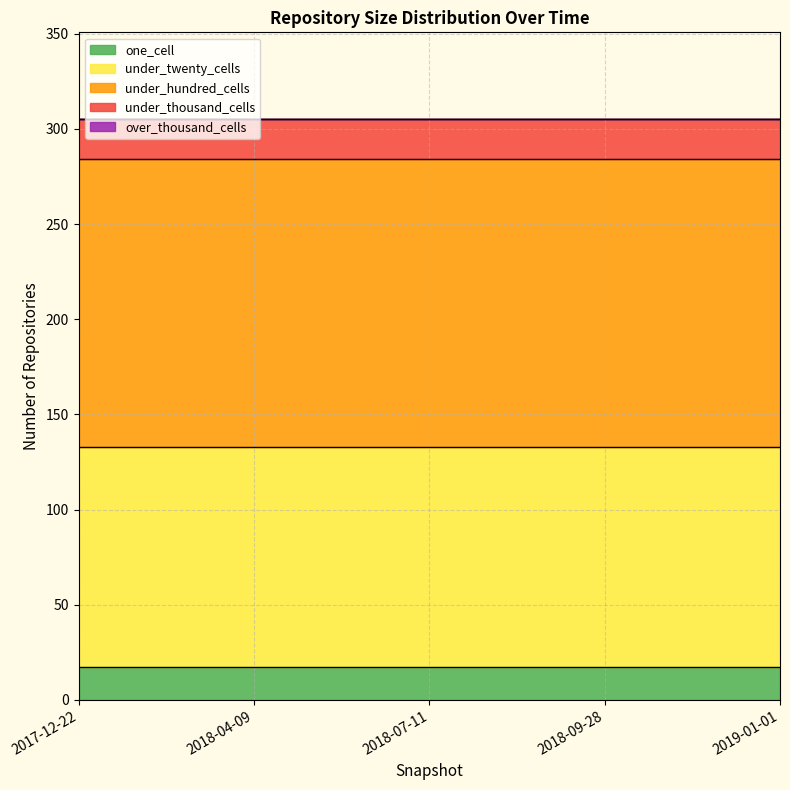

At which category is the sum across all series the highest?

2017-12-22